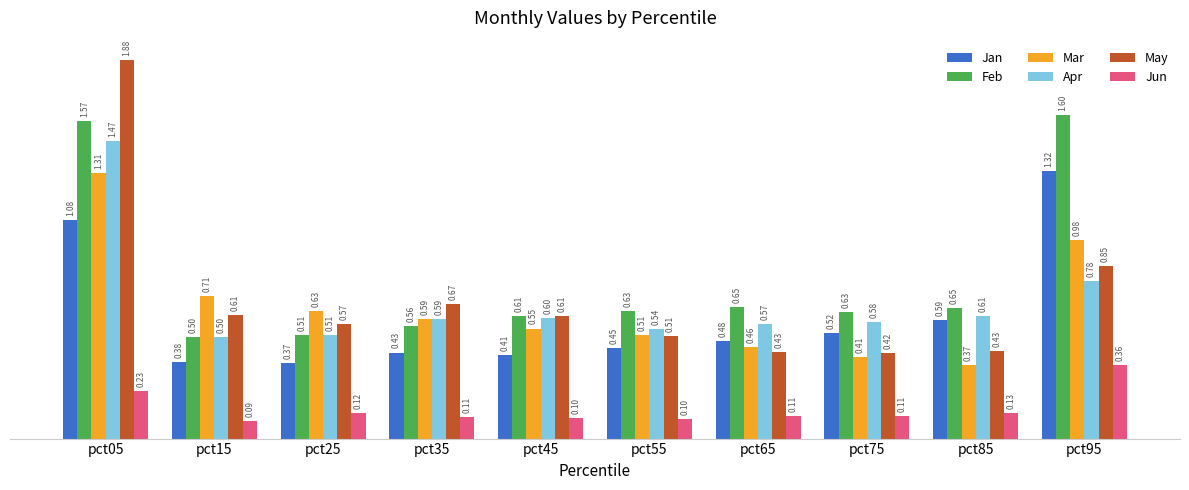

Which series changed the most between pct25 and pct75?

Mar